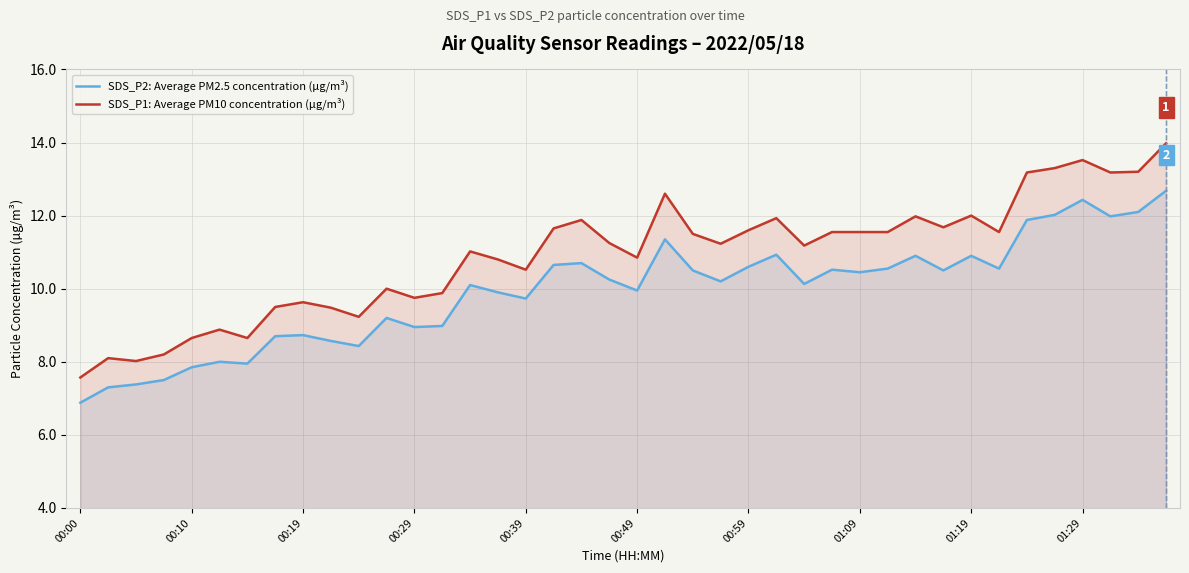

True or false: SDS_P1: Average PM10 concentration (µg/m³) and SDS_P2: Average PM2.5 concentration (µg/m³) intersect in this chart.

False